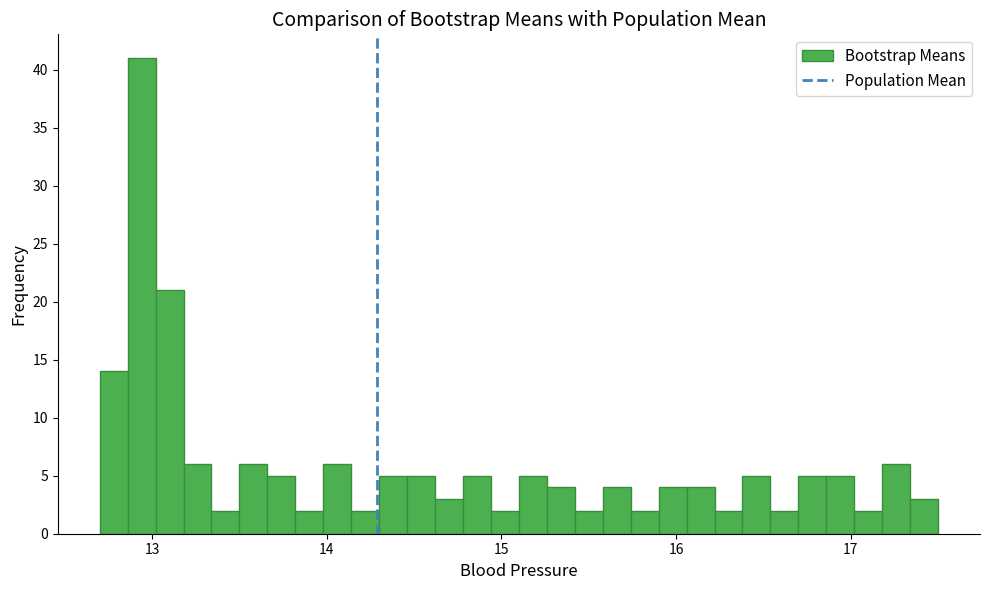

Around what value on the x-axis is the tallest bar? Give the approximate position of its centre, as read against the axis.

12.9